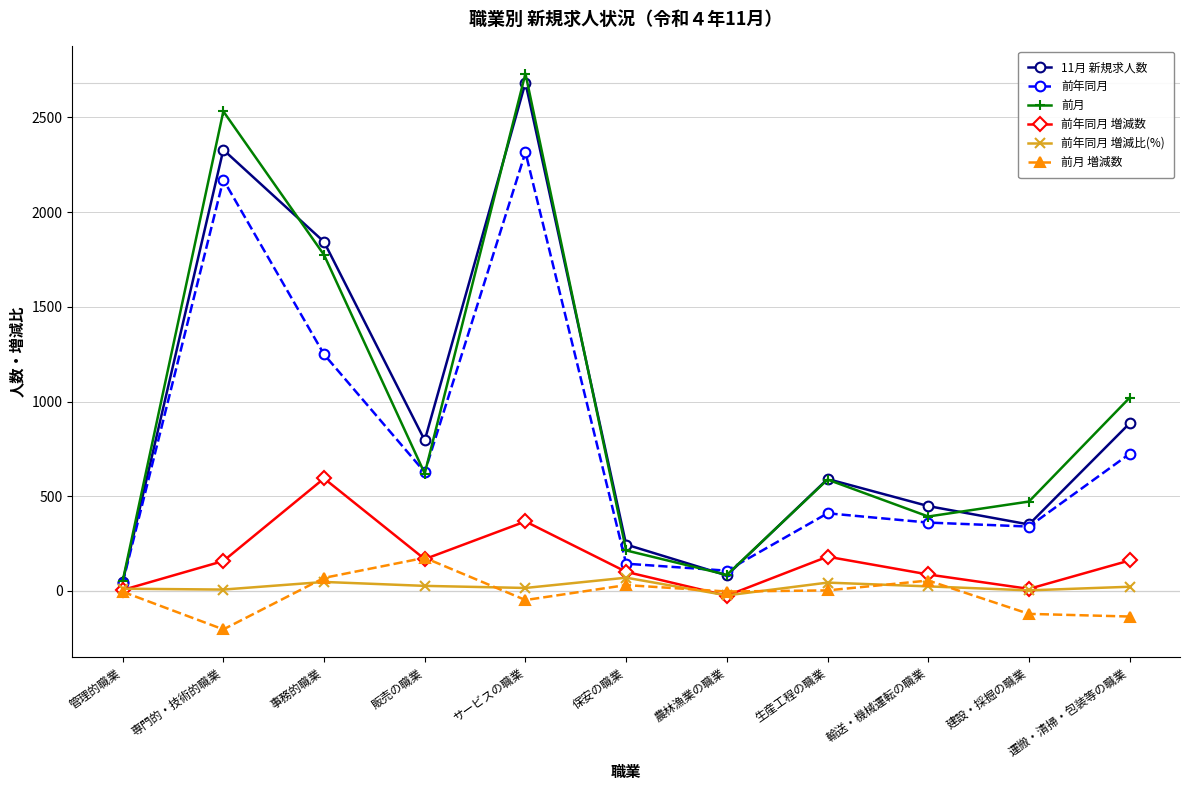

True or false: 前月 増減数 has a value of -121.0 at 建設・採掘の職業.

True